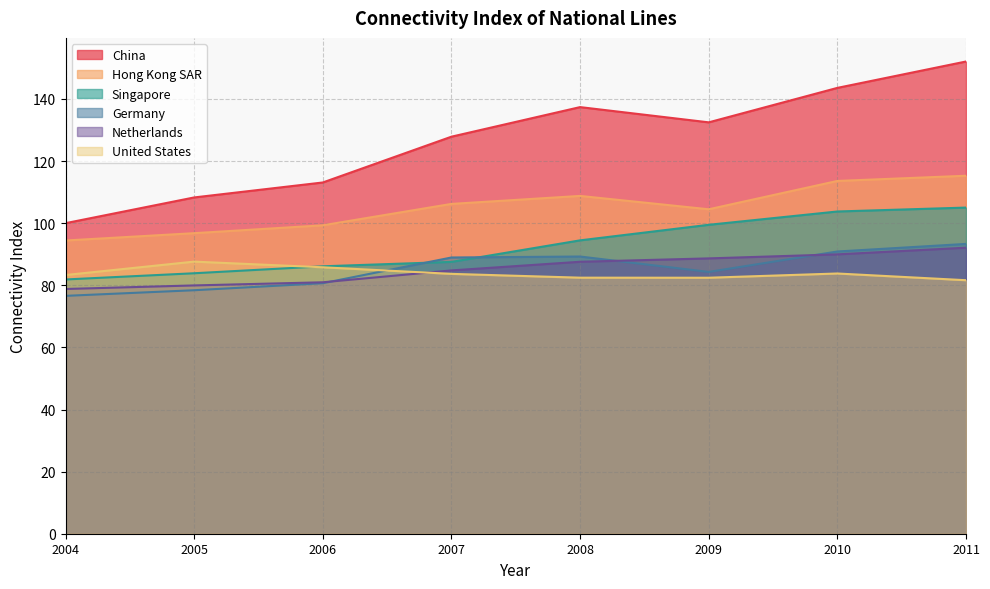

At which label does Netherlands first exceed 87?

2008